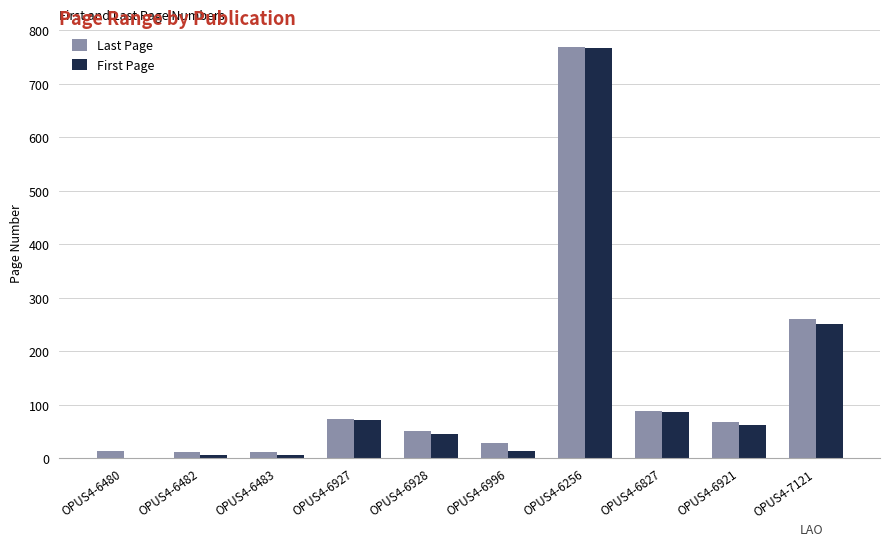

What is the sum of all Last Page values?

1371